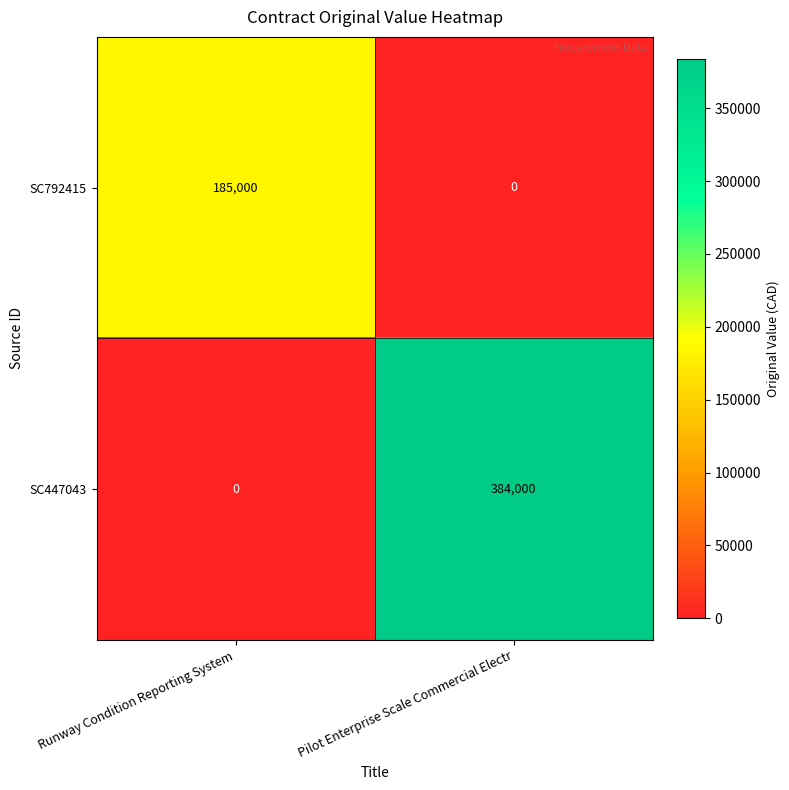

What is the difference between the highest and lowest values at Runway Condition Reporting System?

185000